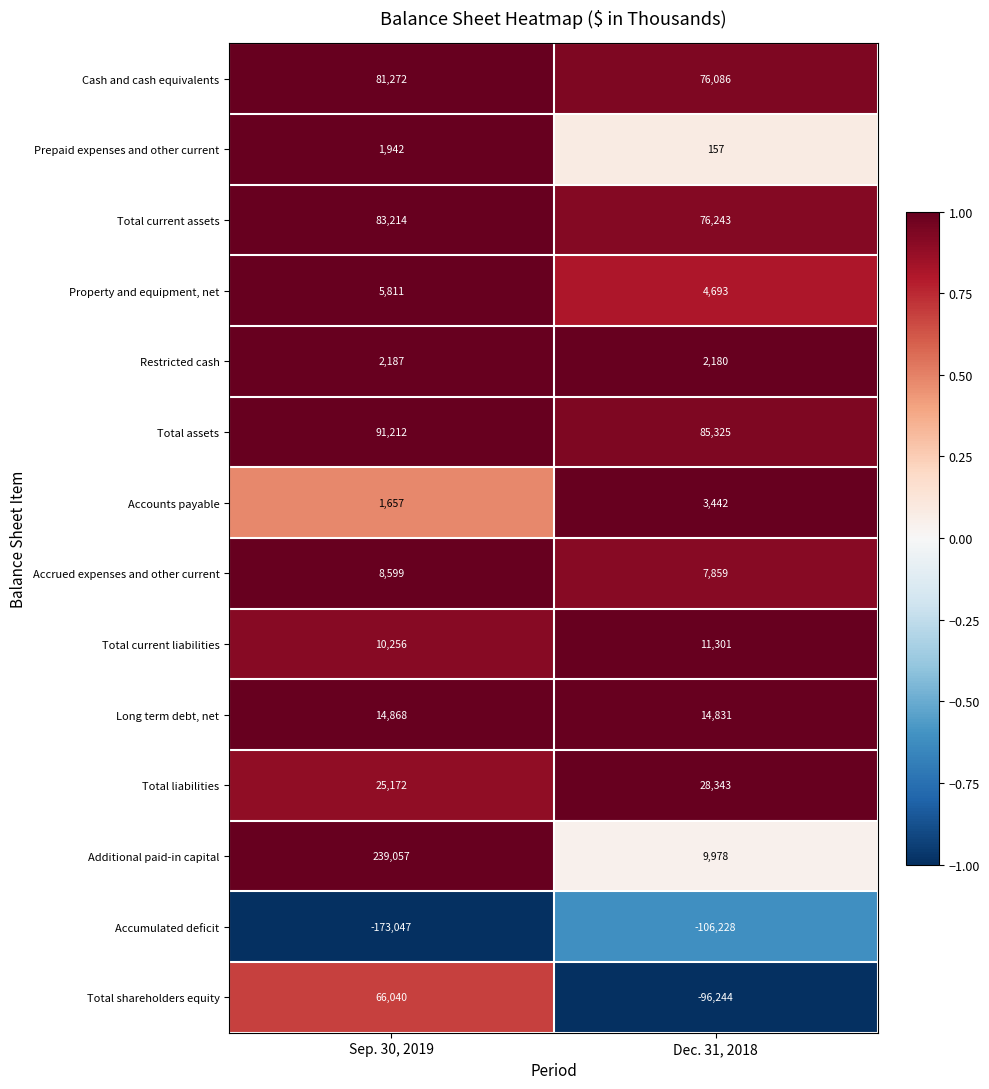

What is the difference between the highest and lowest values at Dec. 31, 2018?

191553